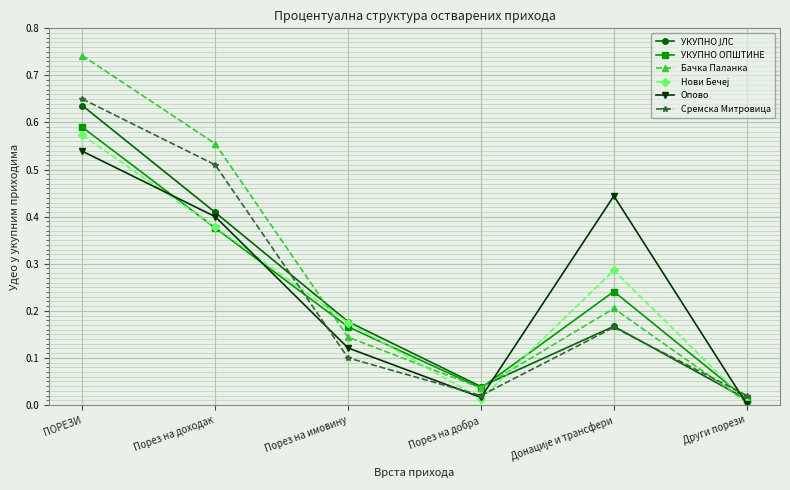

True or false: Сремска Митровица and Бачка Паланка cross at least once.

True